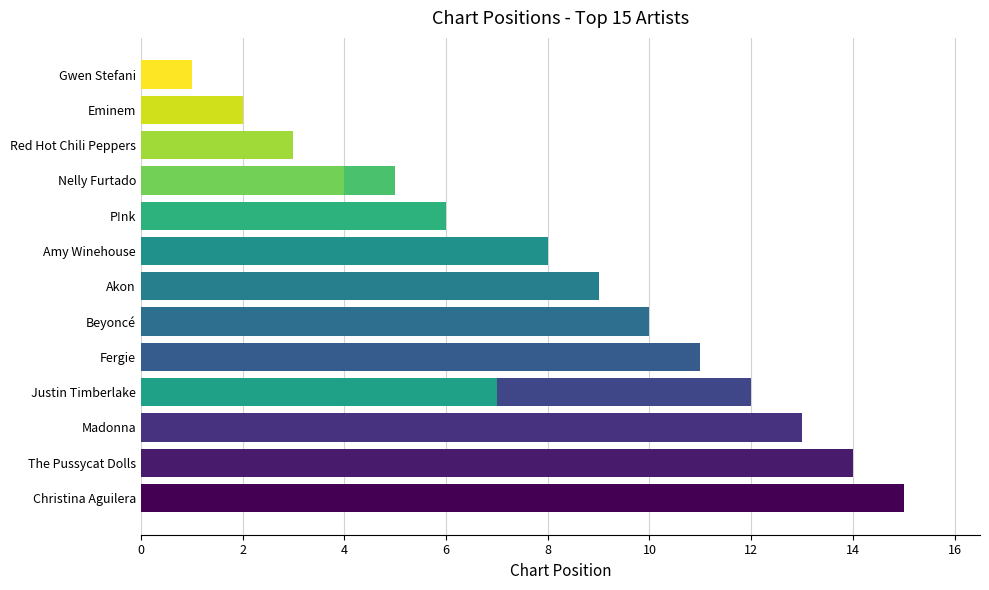

What is the maximum value shown in the chart?

15